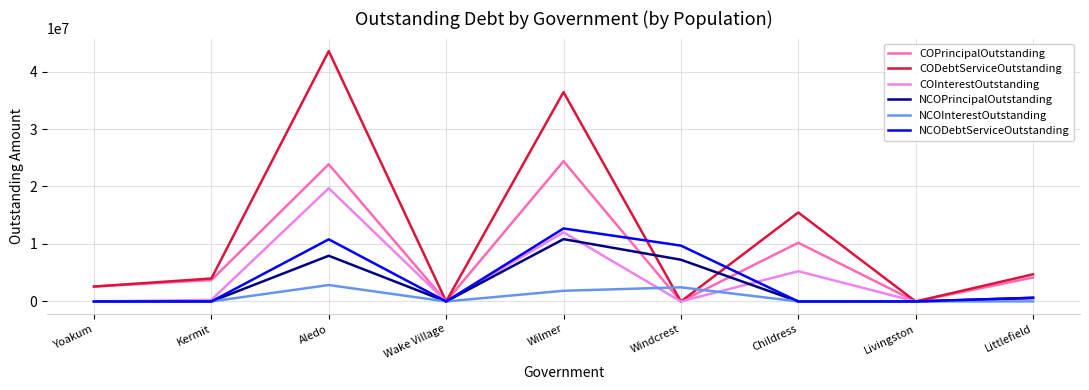

Between Yoakum and Childress, which series saw the biggest shift?

CODebtServiceOutstanding